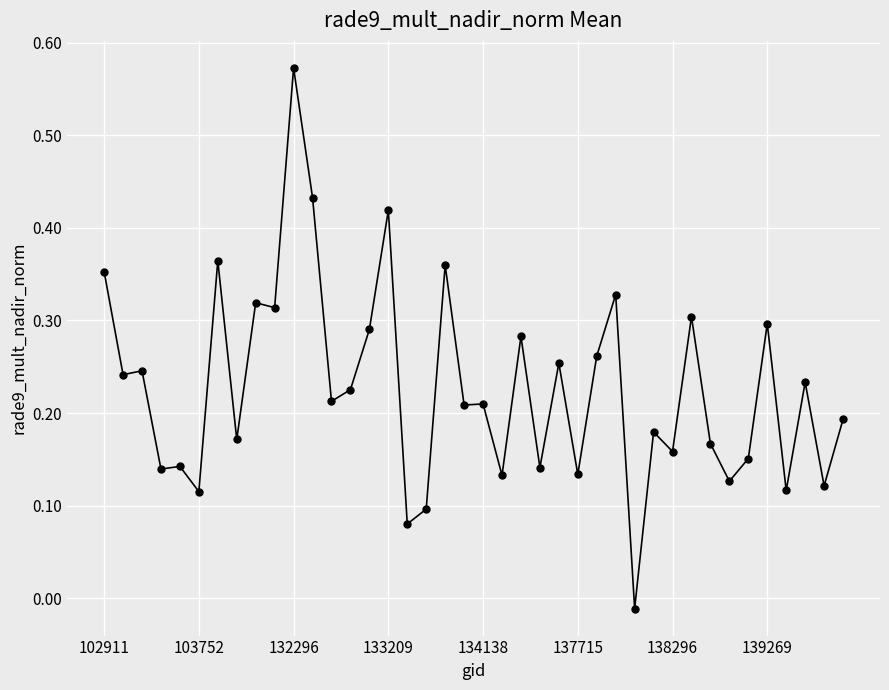

True or false: there are more than 2 points higher than both neighbors.

True